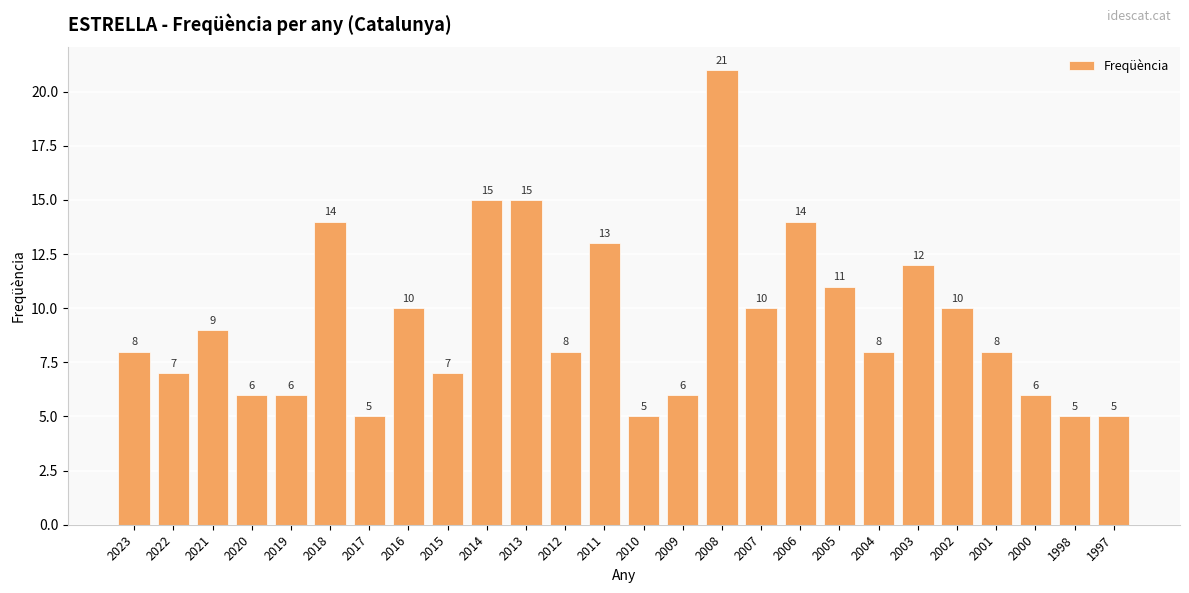

What is the value of the 26th bar from the left?

5